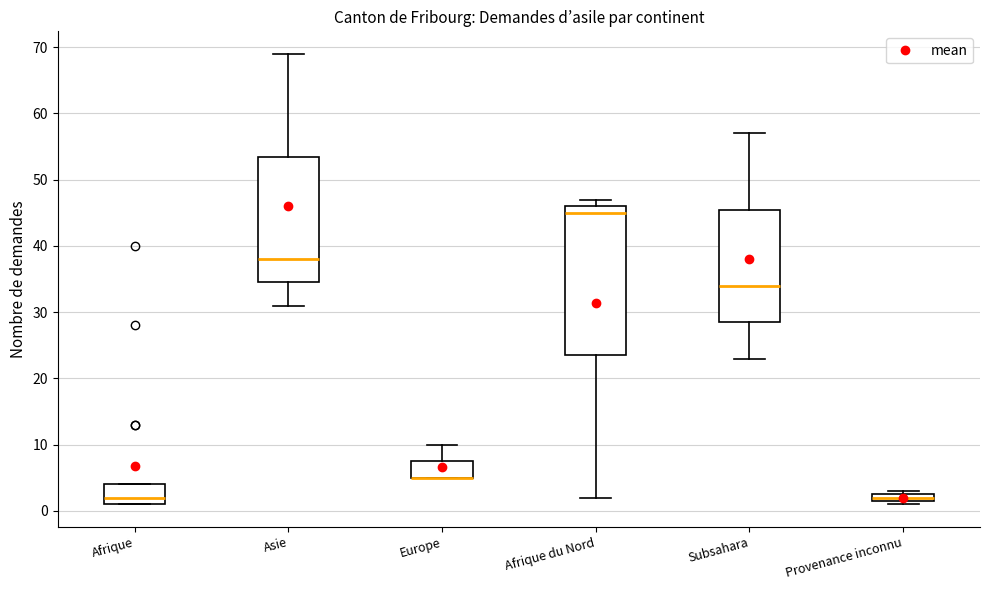

Which box is the tallest, from its lower edge to its upper edge?

Afrique du Nord